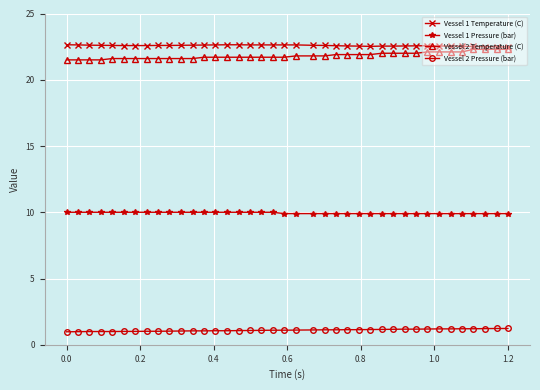

What is the greatest value displayed?

22.6